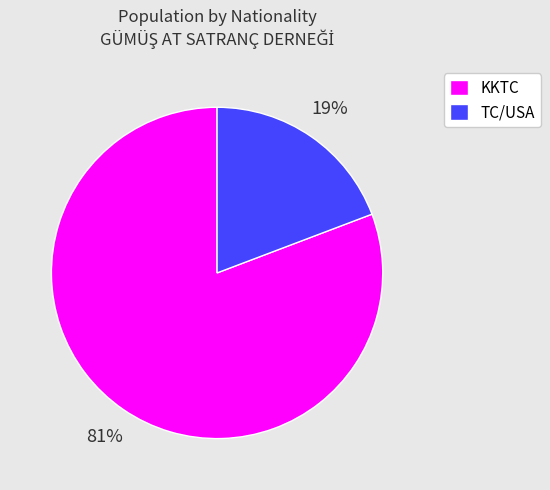

Do TC/USA and KKTC together represent more than half of the pie?

Yes